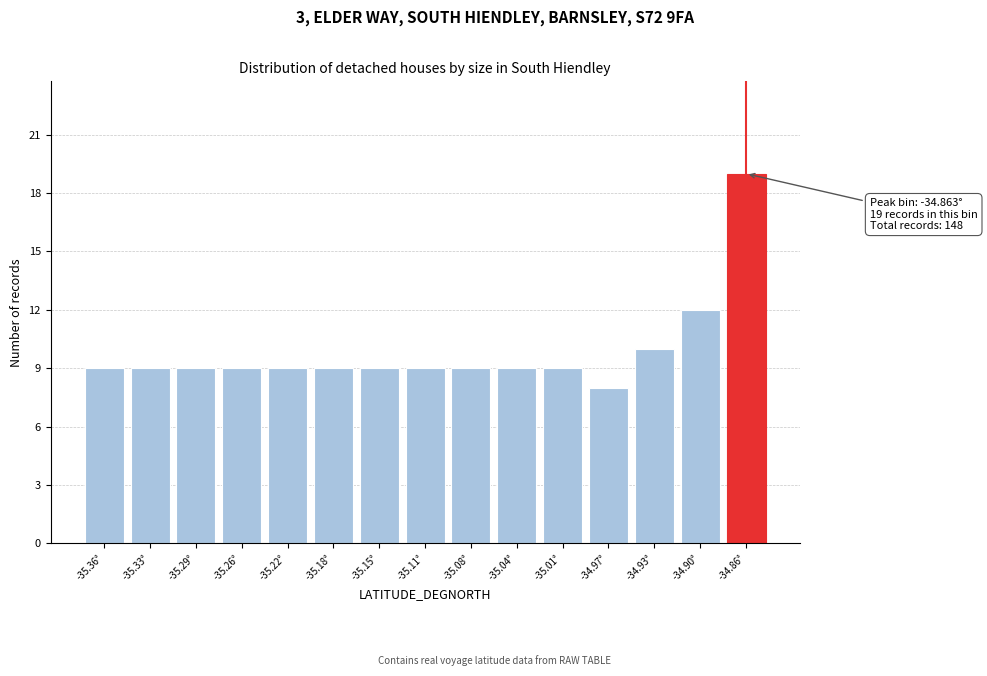

Which range on the x-axis has the tallest bar?

-34.880 to -34.845